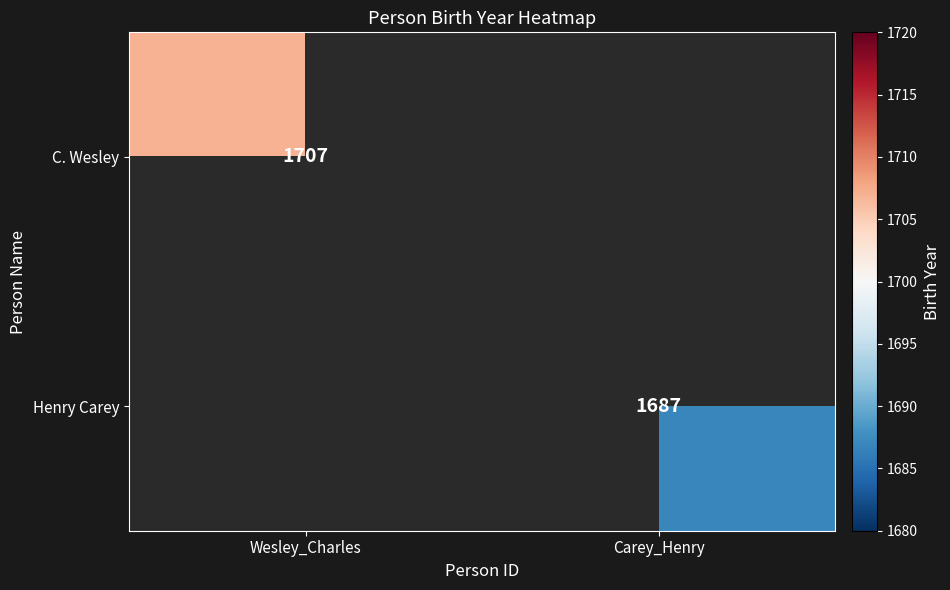

What is the smallest value displayed?

1687.0